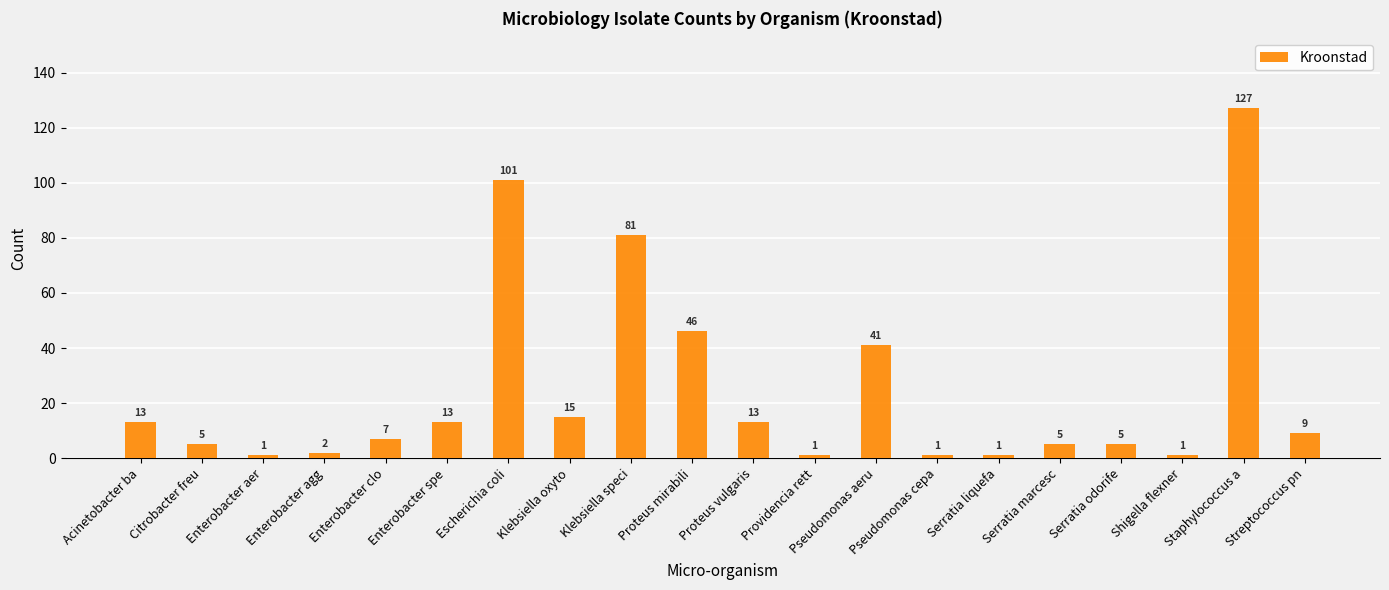

The chart shows a value of 13 at Acinetobacter ba. True or false?

True